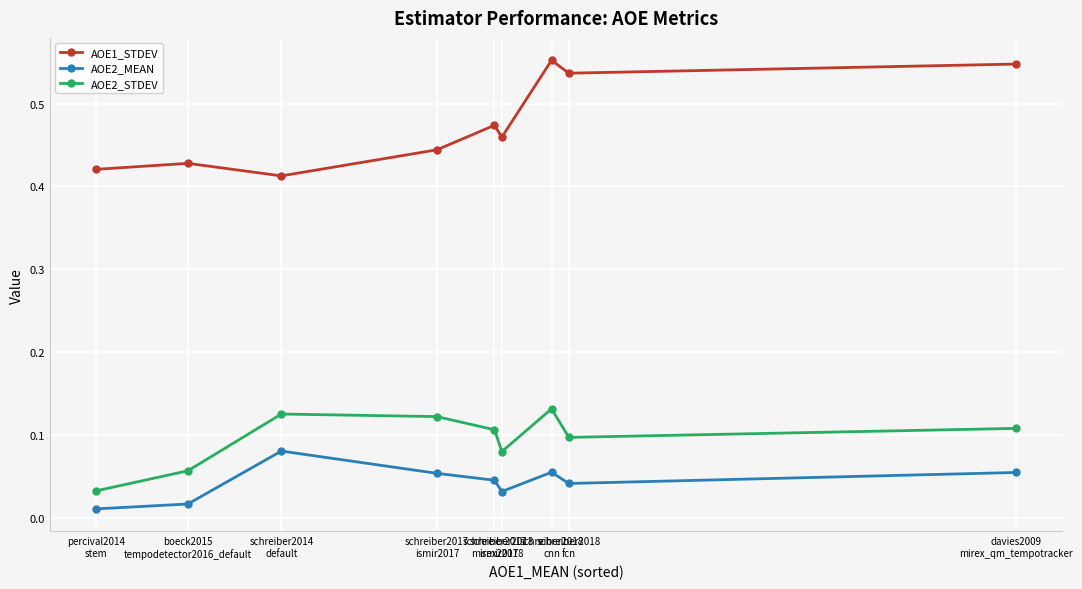

Between percival2014
stem and schreiber2018
fcn, which series saw the biggest shift?

AOE1_STDEV